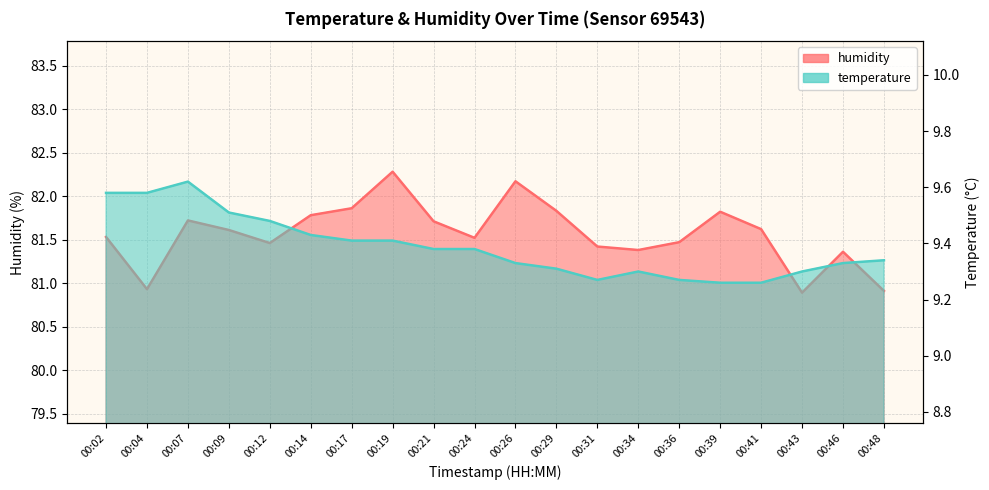

At how many categories does at least one series exceed 14?

20